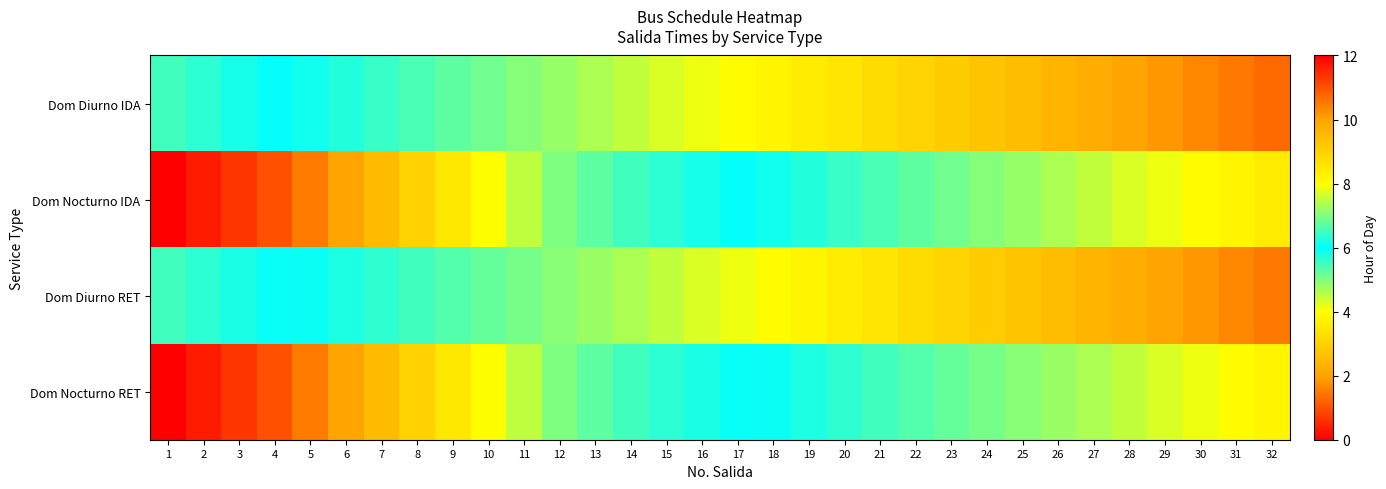

Which category has the lowest value across all series?

1